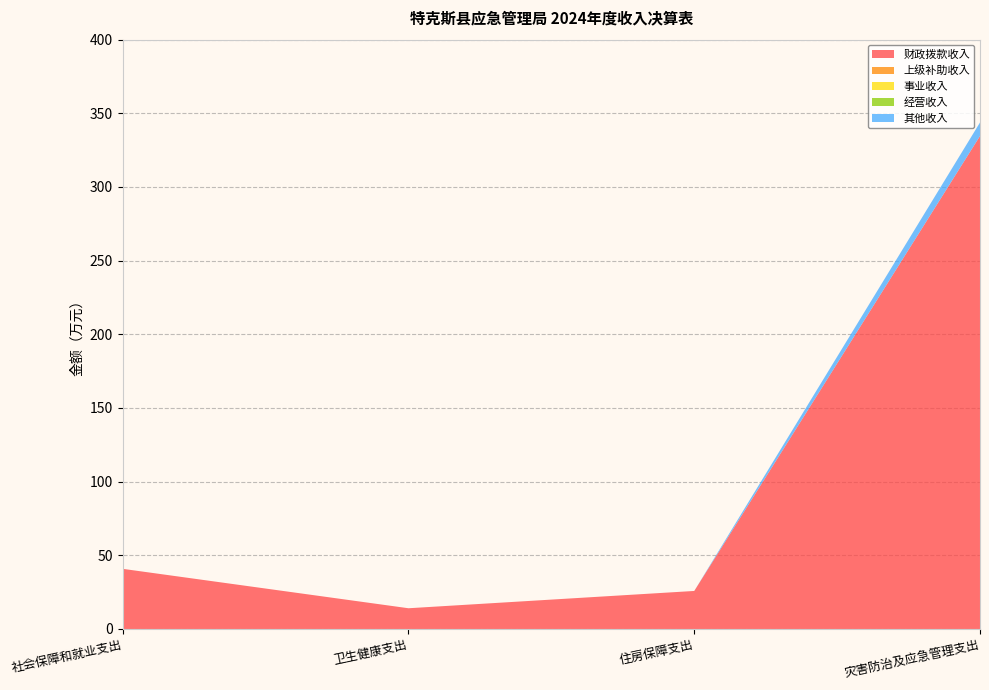

Reading left to right, transcribe all the data shown in this chart.

财政拨款收入: 40.8	14.1	25.8	334.6
上级补助收入: 0.0	0.0	0.0	0.0
事业收入: 0.0	0.0	0.0	0.0
经营收入: 0.0	0.0	0.0	0.0
其他收入: 0.0	0.0	0.0	9.2